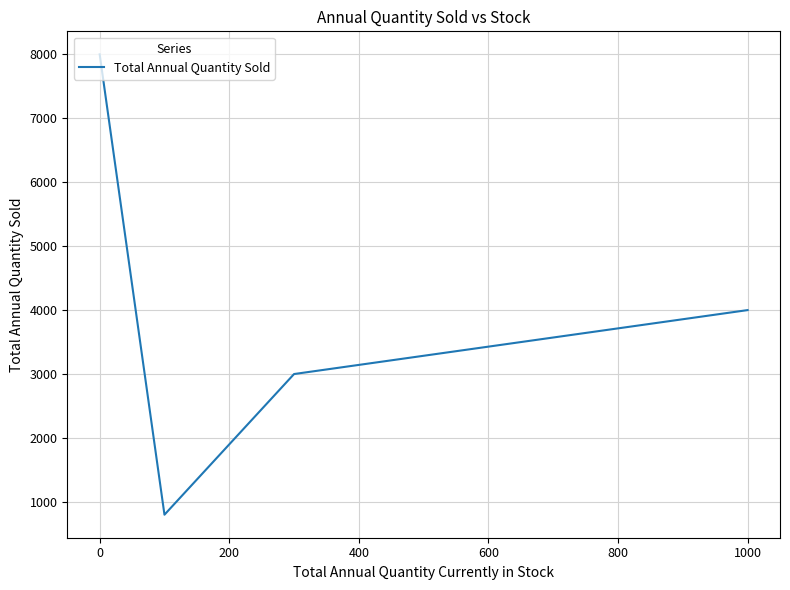

What is the greatest value displayed?

8000